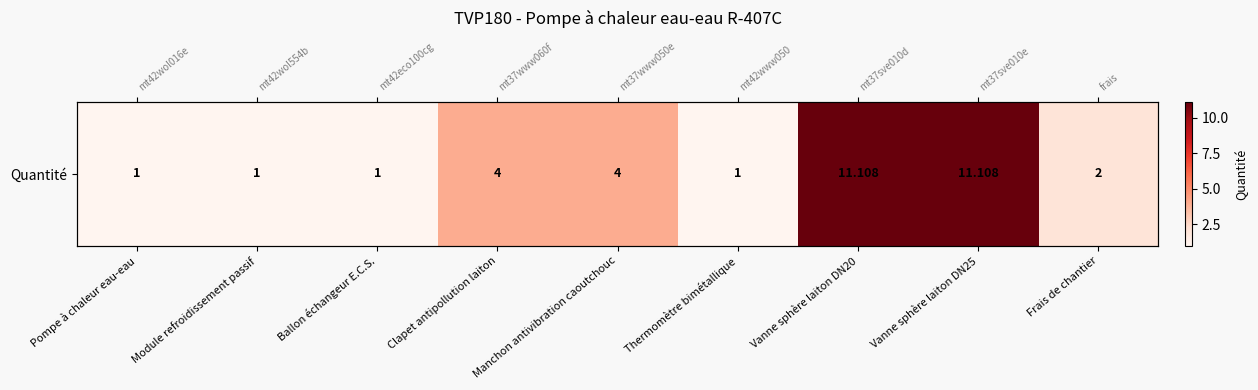

Which label corresponds to the largest value in the chart?

Vanne sphère laiton DN20